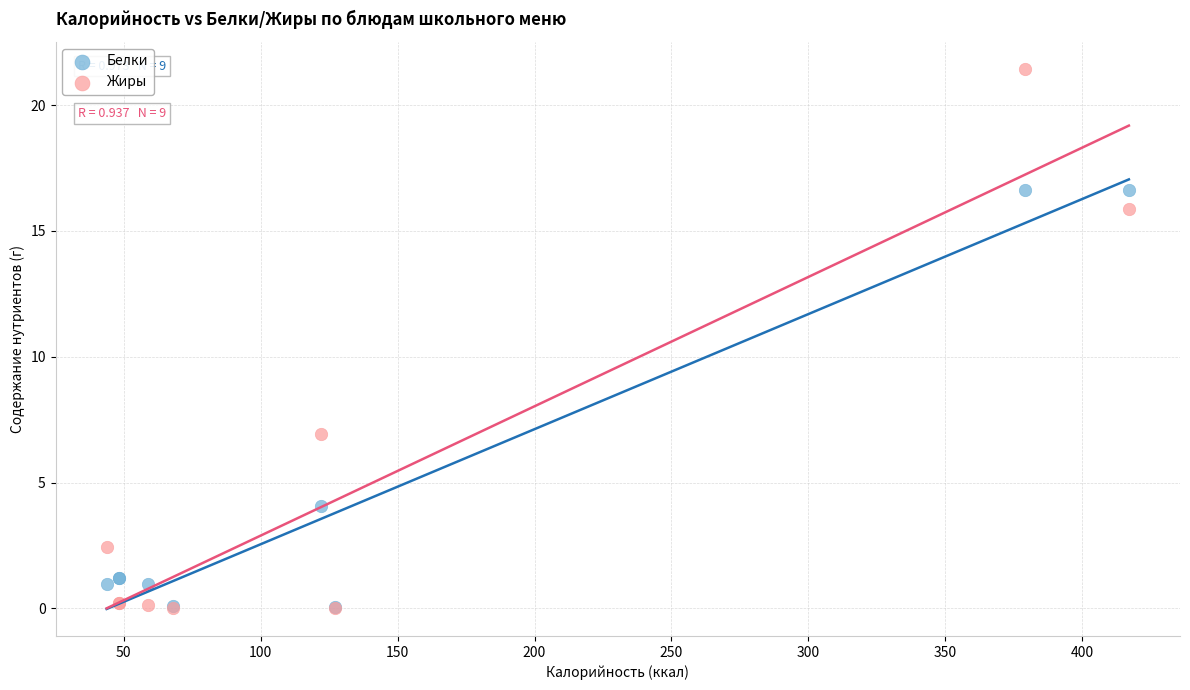

Across all series, what Y value is closest to 10?

6.9